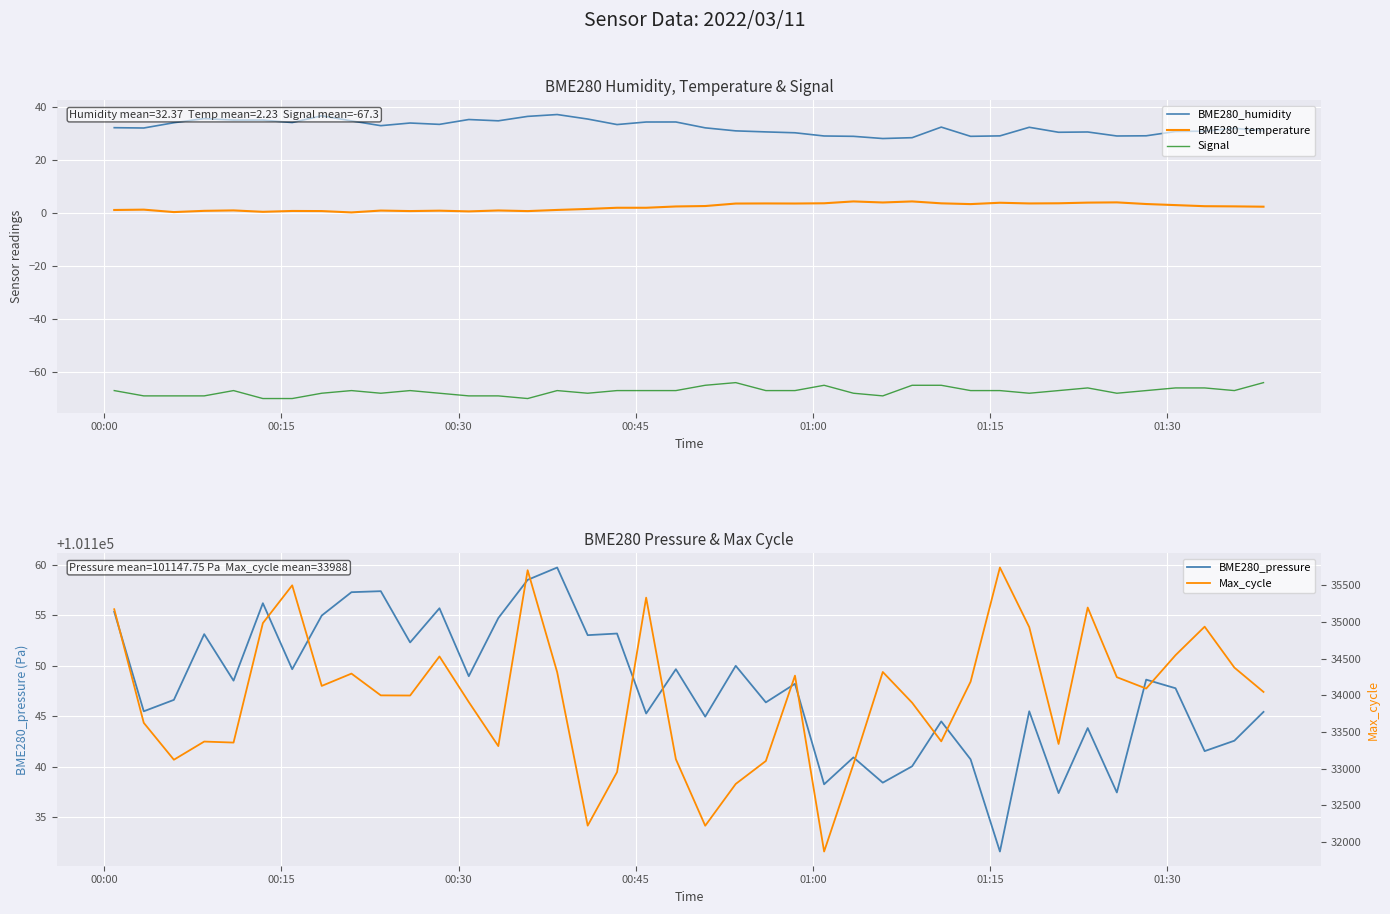

What is the maximum value for Signal?

-64.0